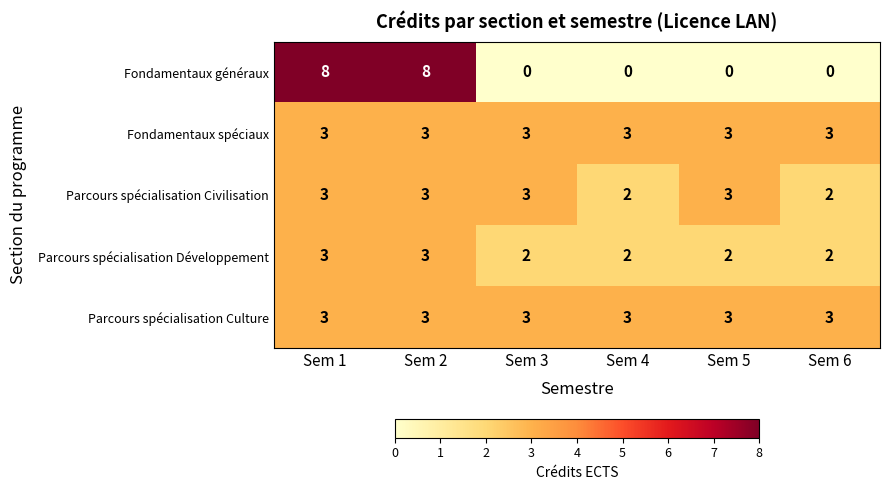

What is the average value of the Parcours spécialisation Culture series?

3